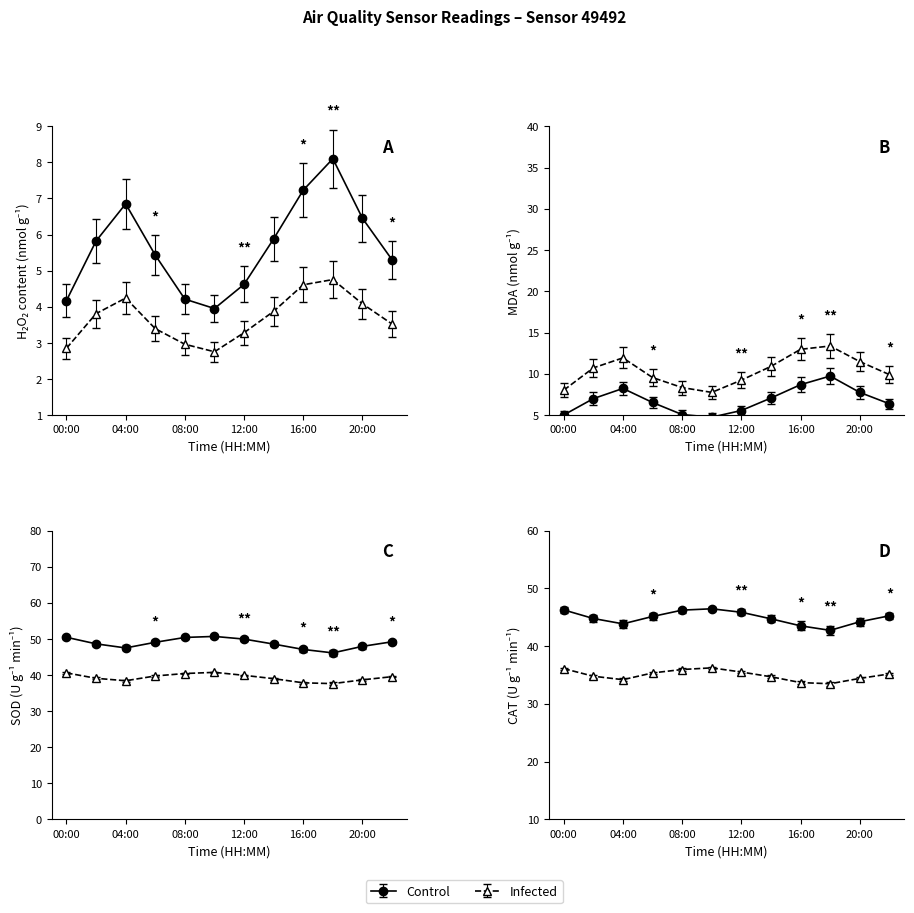

At which label does P1 reach its minimum?

10:00